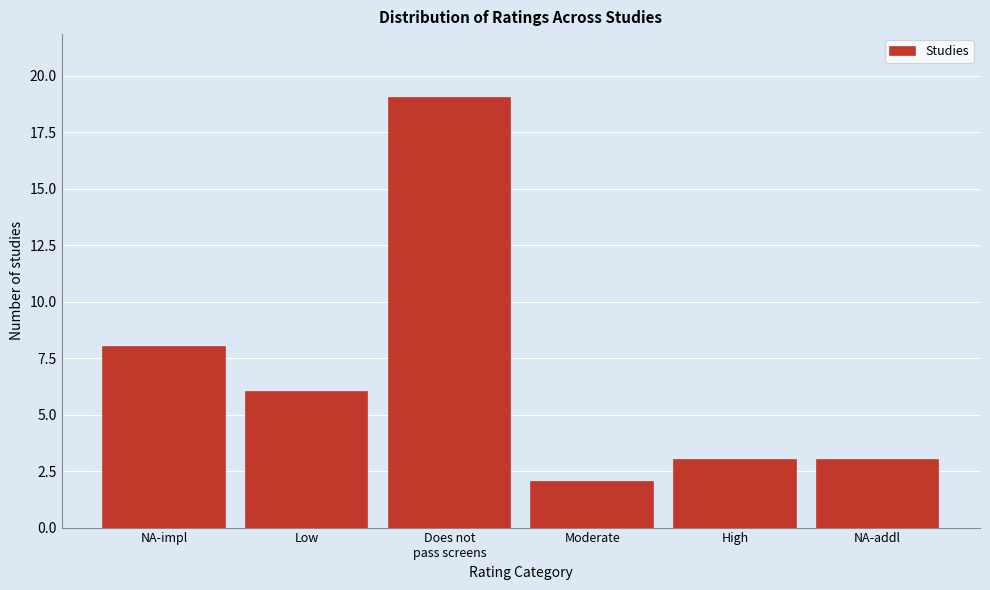

Reading right to left, transcribe all the data shown in this chart.

3	3	2	19	6	8